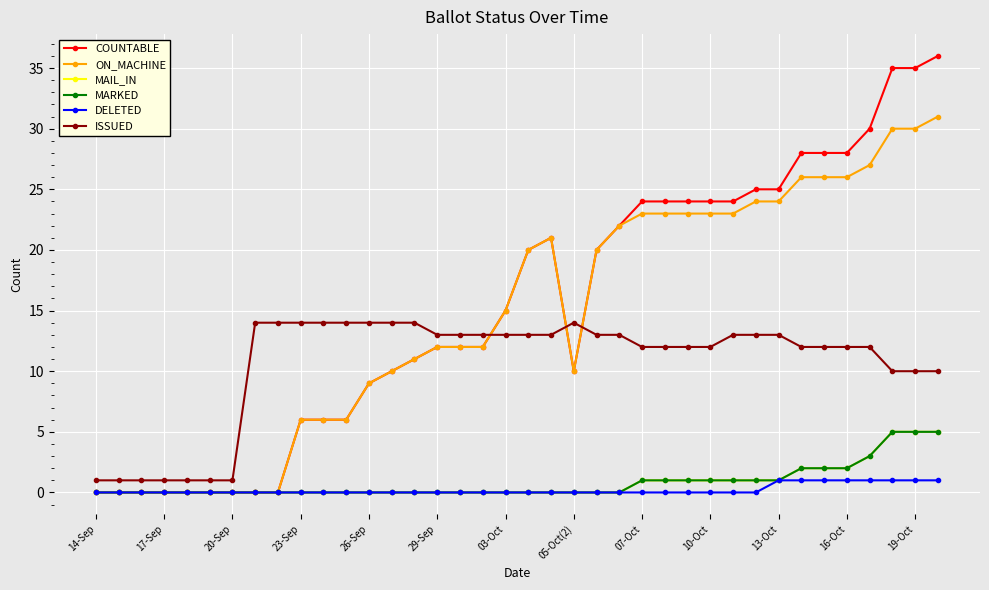

Does the chart have visible grid lines?

Yes